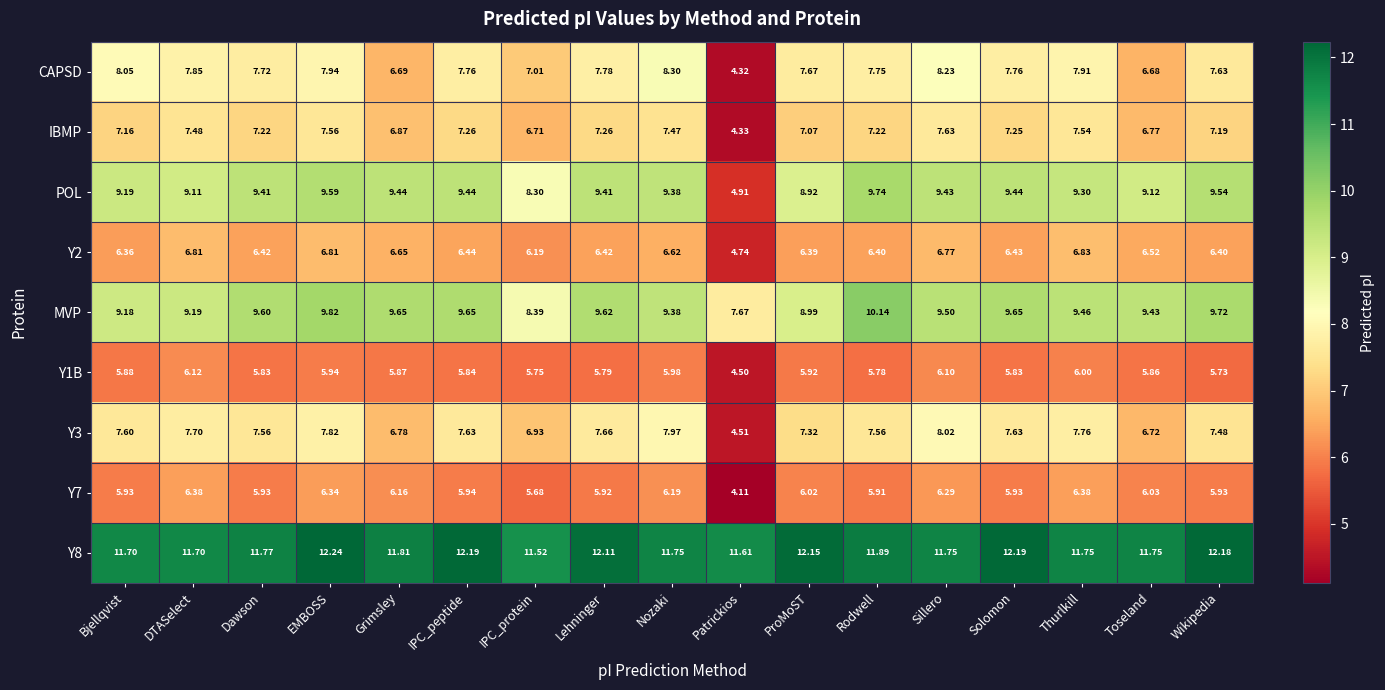

Is the value of IBMP at EMBOSS greater than the value of Y8 at ProMoST?

No